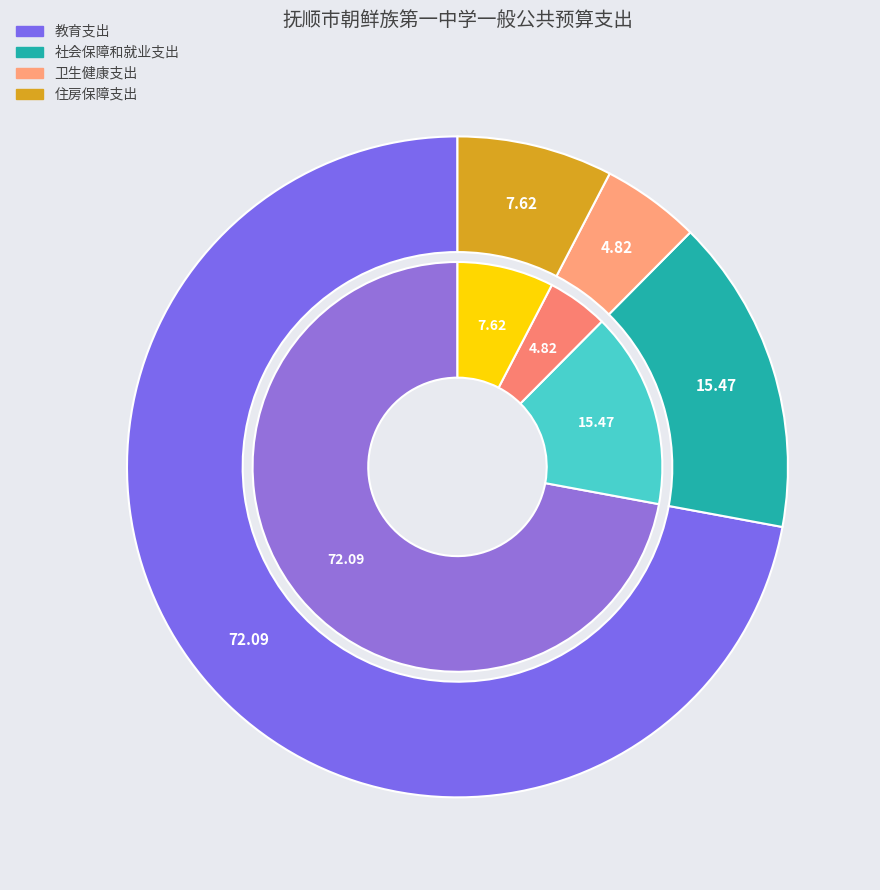

How much of the chart is everything except 教育支出?

27.9%